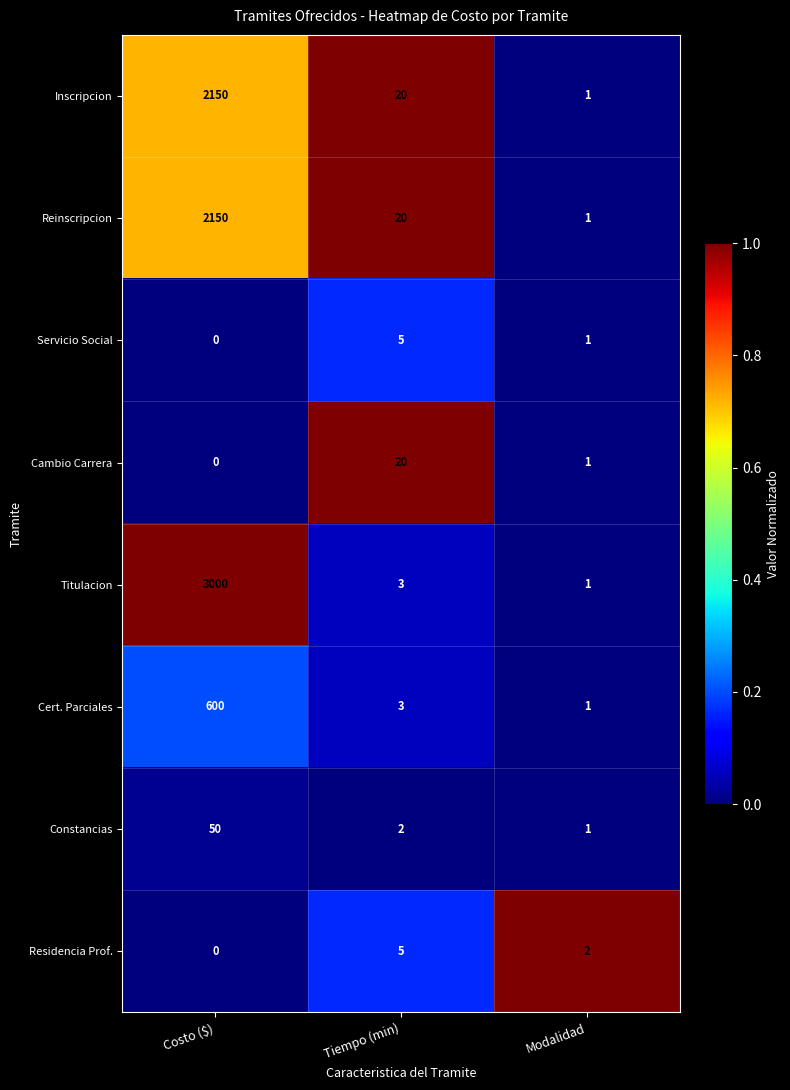

What is the difference between the maximum and minimum values in the Inscripcion series?

2149